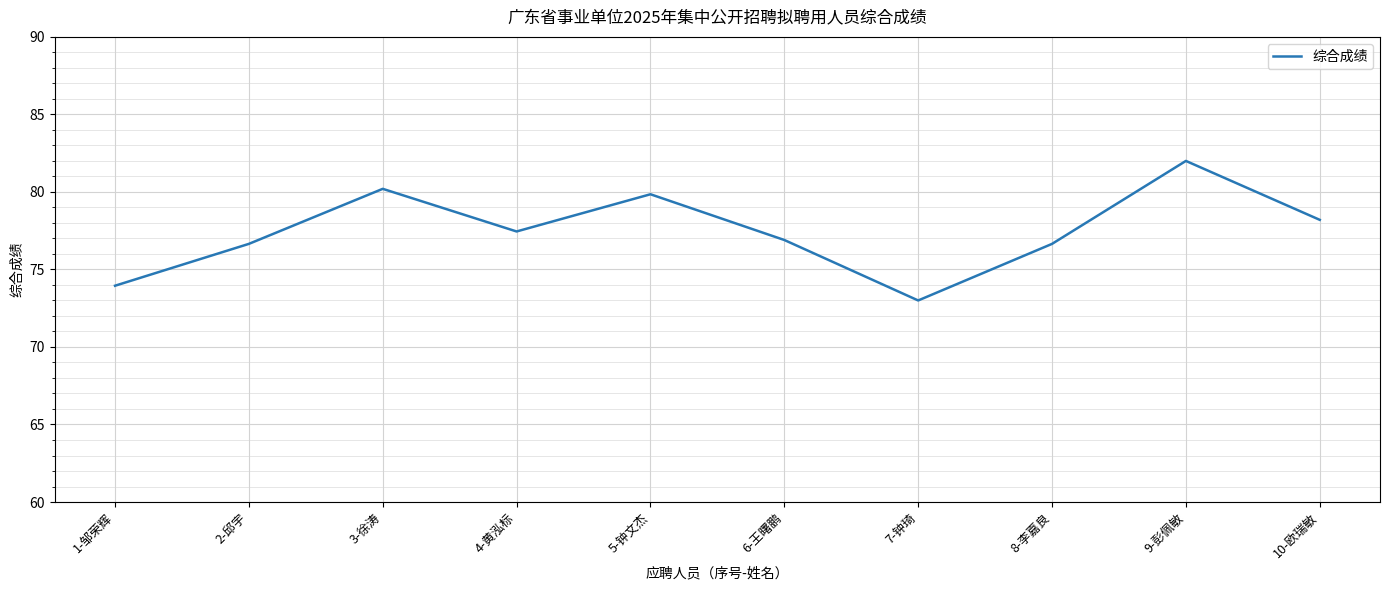

What is the smallest value displayed?

73.0